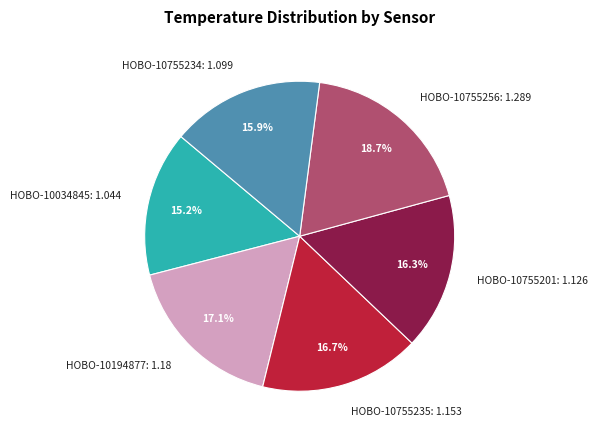

What percentage is NOT represented by HOBO-10755256: 1.289?

81.3%